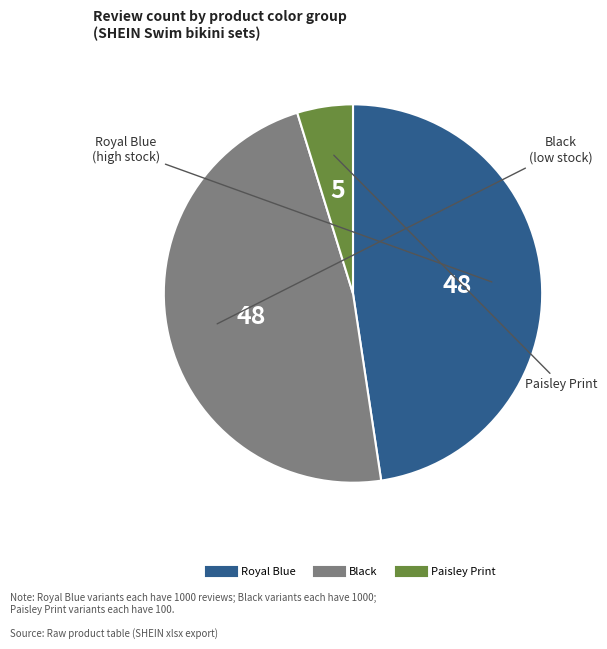

Does any single category account for the majority?

No